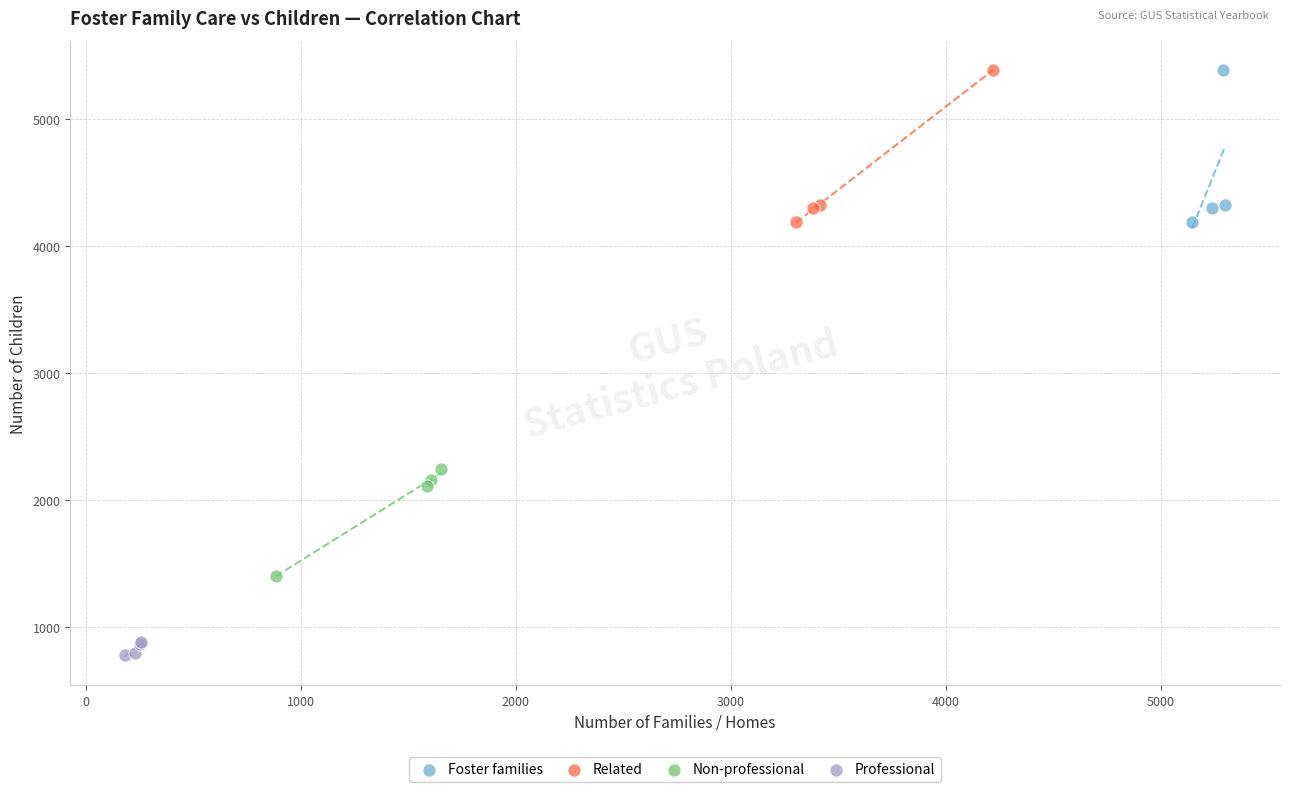

What are all the series names shown in the legend?

Foster families, Related, Non-professional, Professional